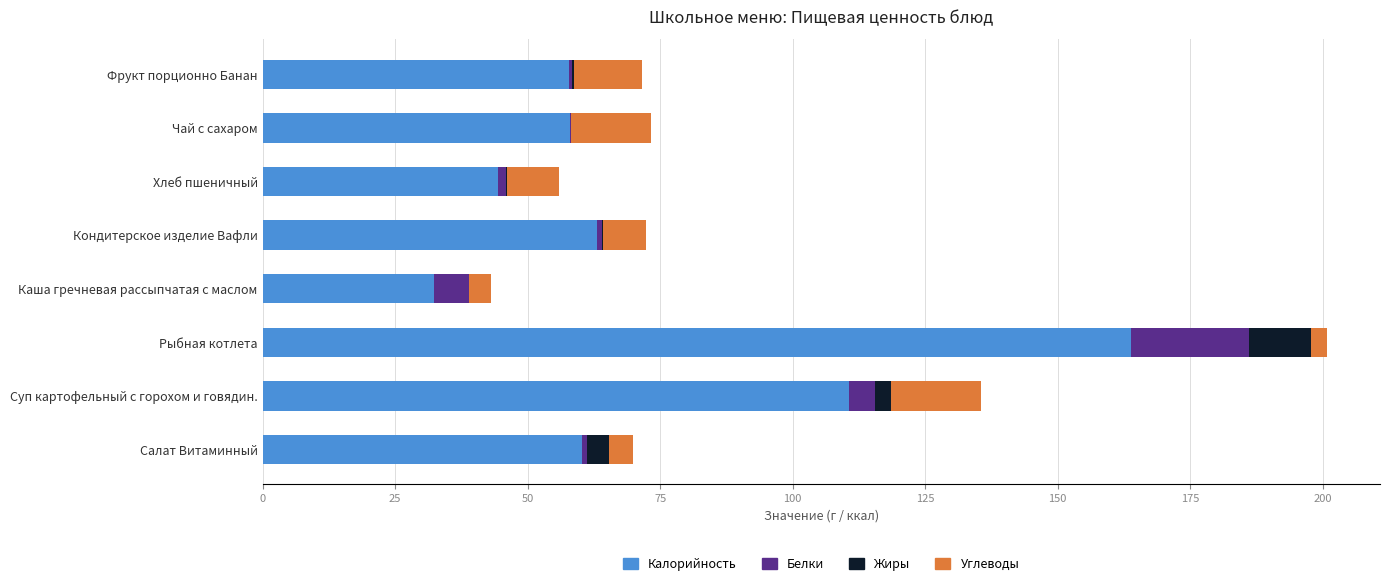

Where is Калорийность nearest to the value 98?

Суп картофельный с горохом и говядин.